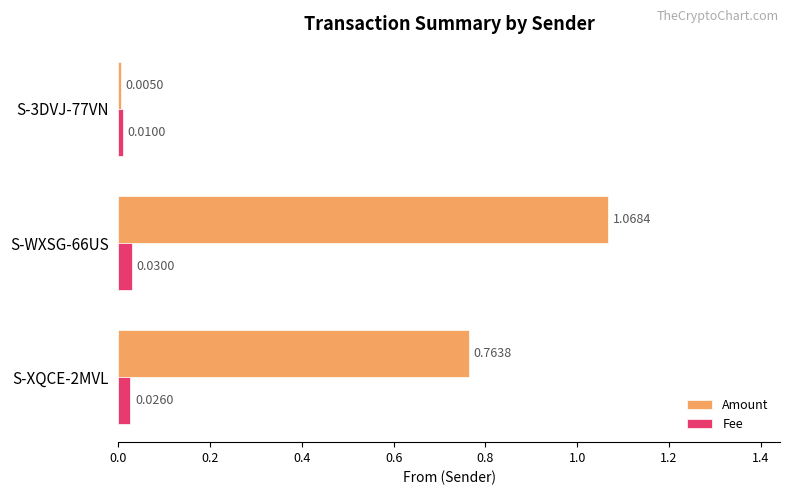

Where is Fee nearest to the value 0?

S-3DVJ-77VN